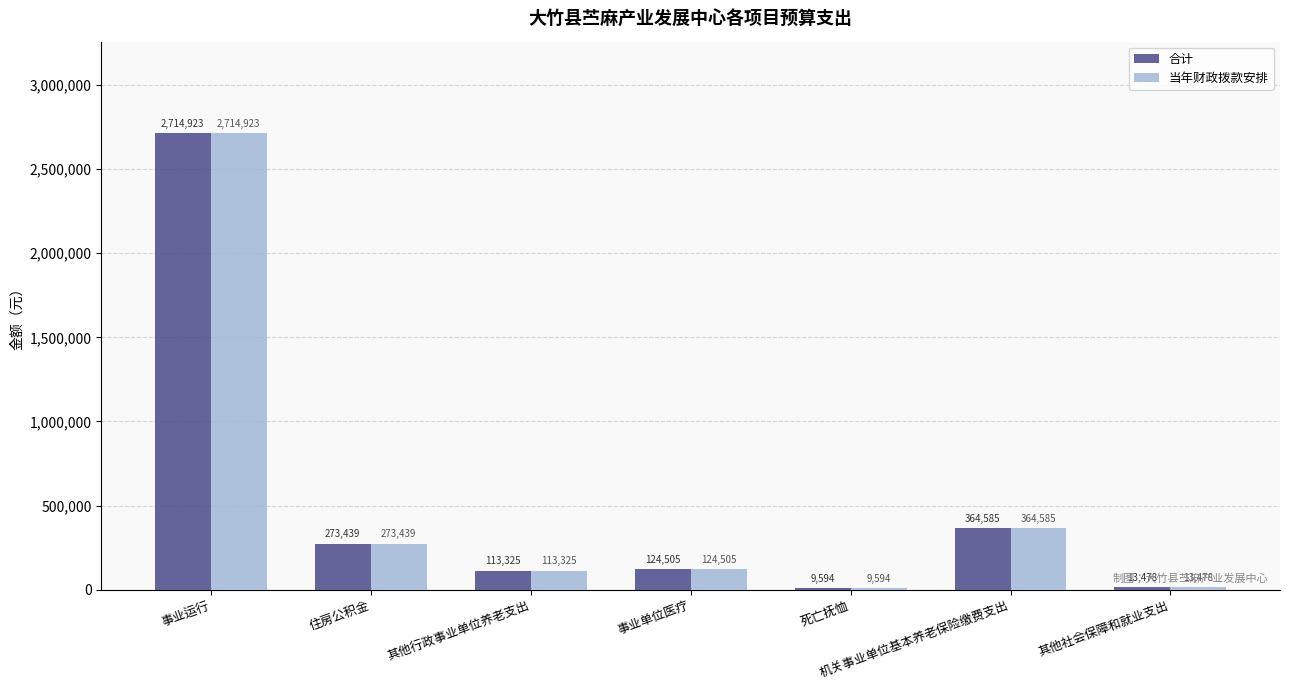

What is the total value across all series at 死亡抚恤?

19188